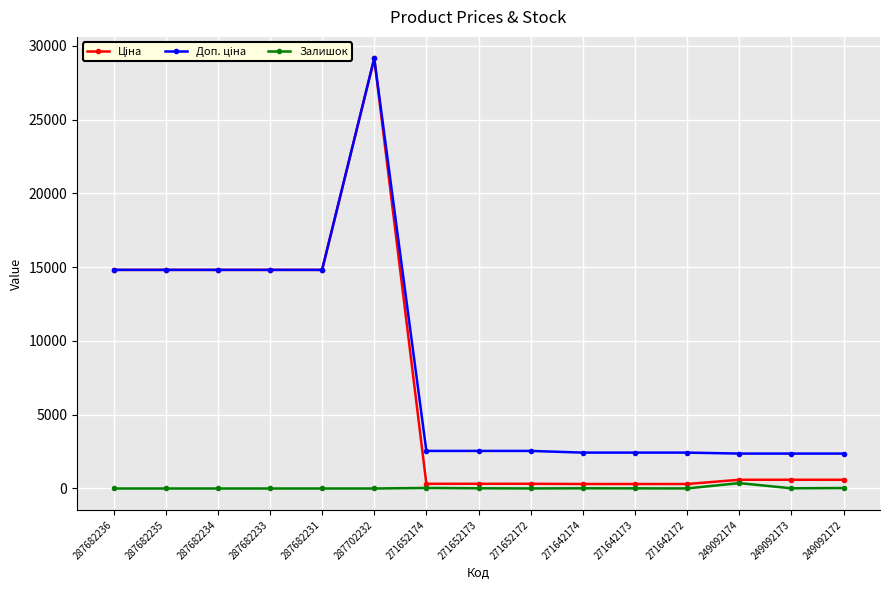

The Залишок series shows 0.0 at 287682236. True or false?

True